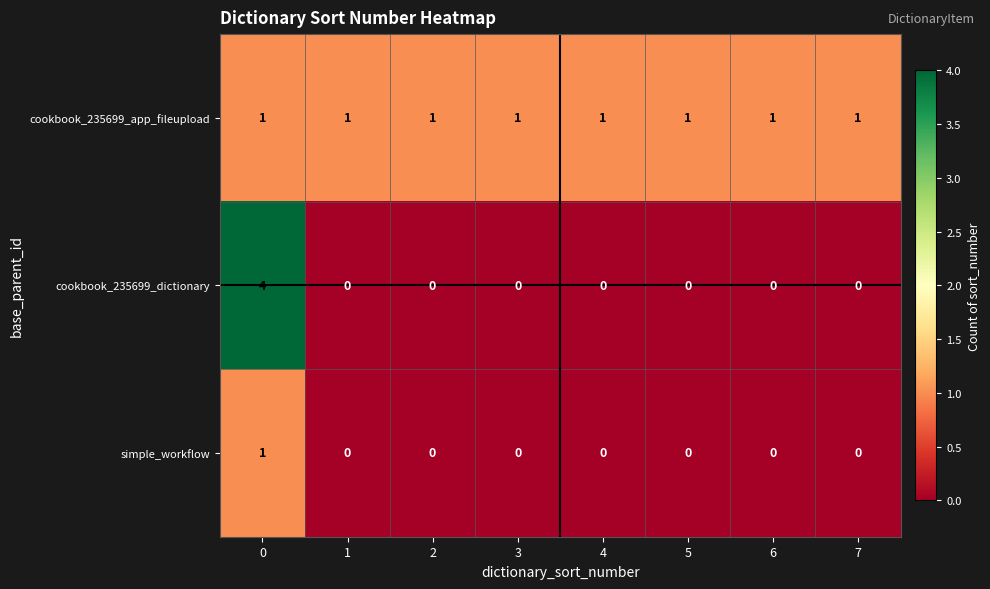

How many series are shown in this chart?

3